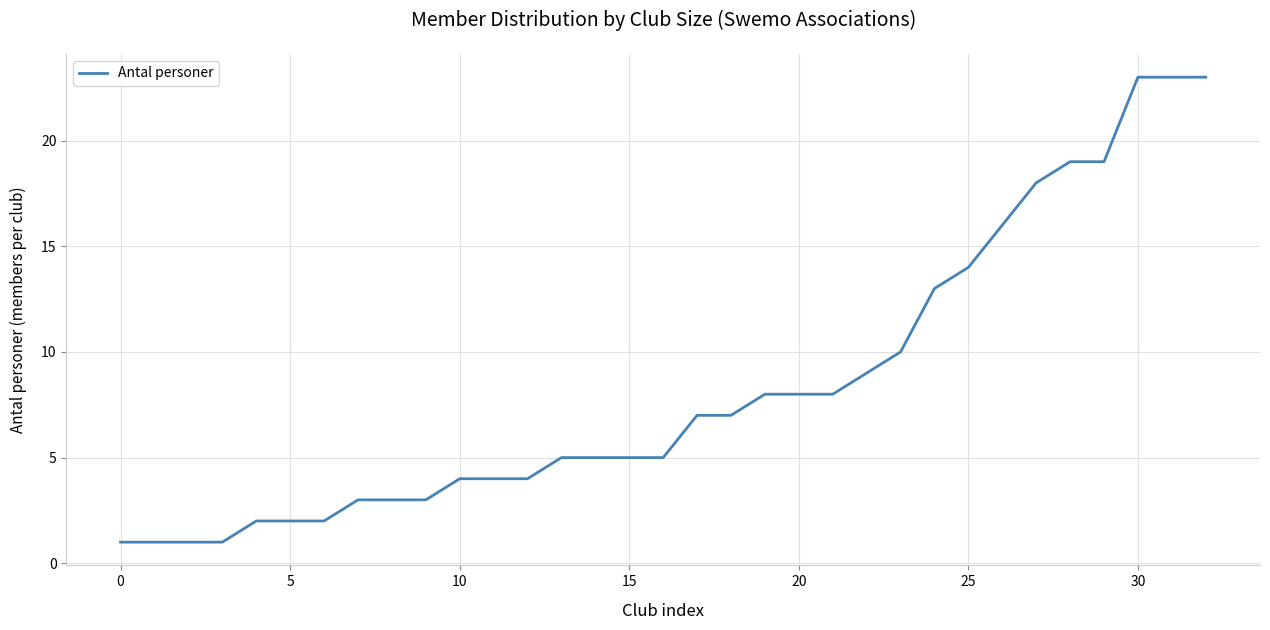

What is the greatest value displayed?

23